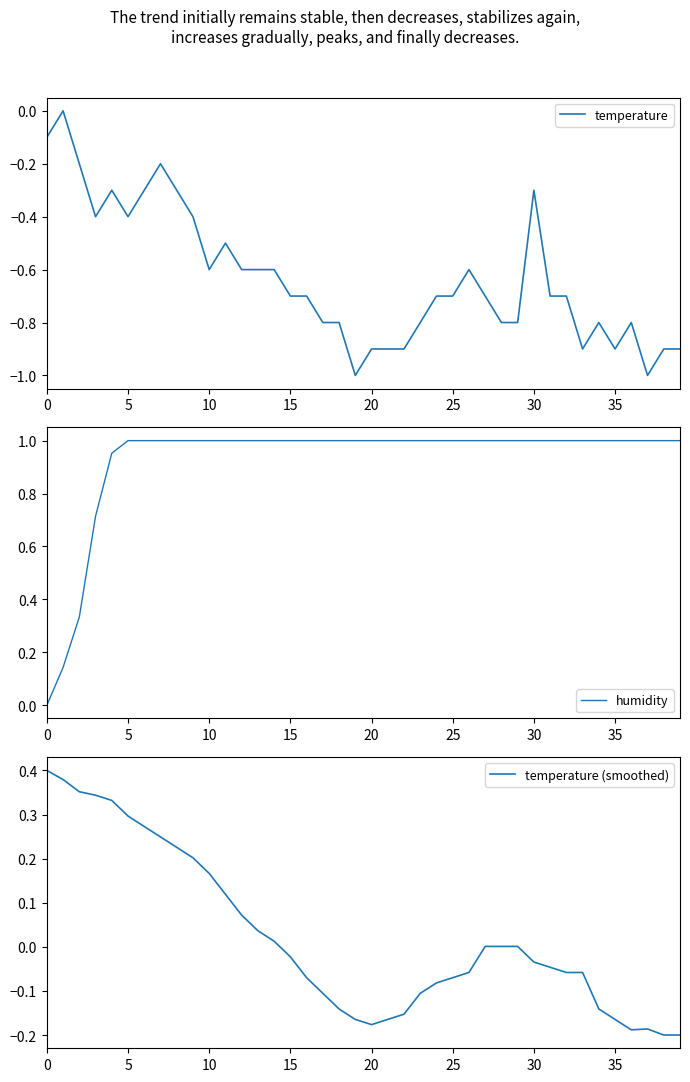

The temperature series shows -0.5 at 11. True or false?

True